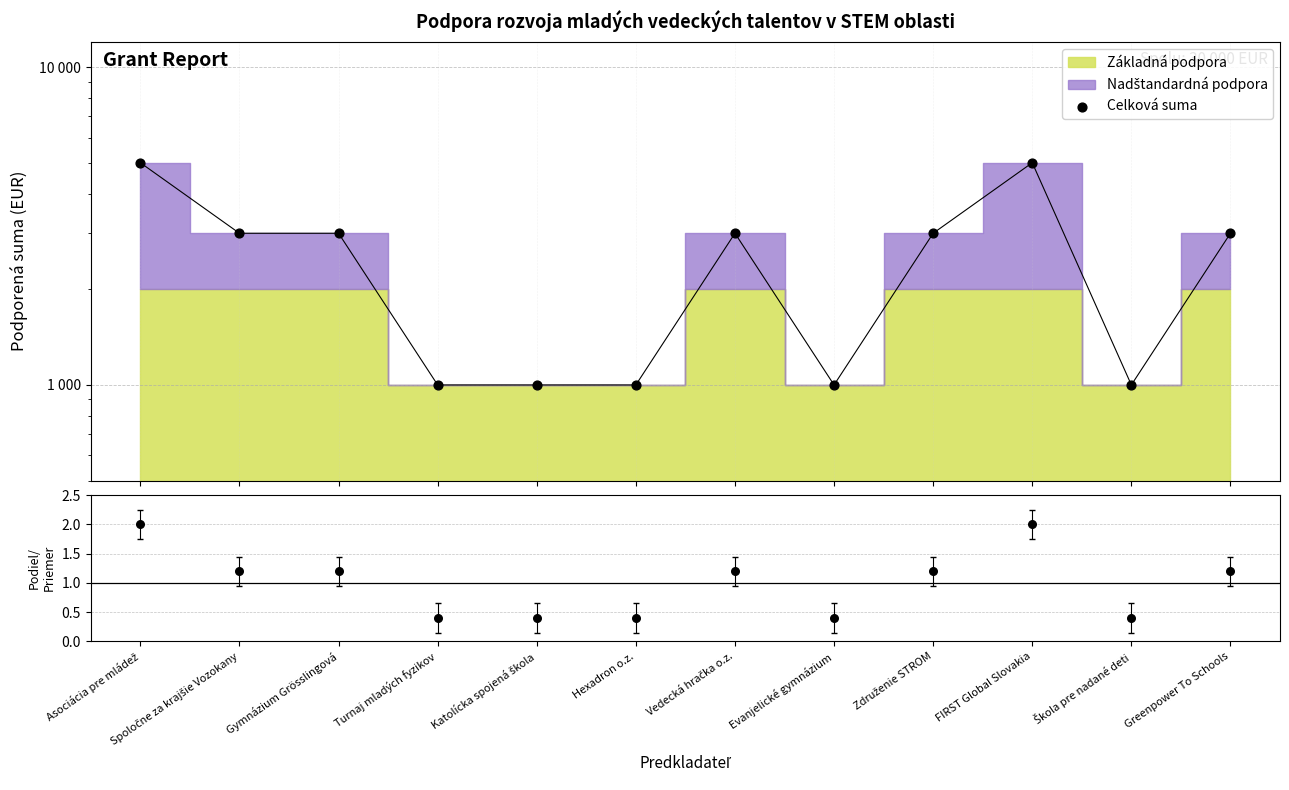

Which series reaches the minimum Y coordinate?

Podiel k priemeru